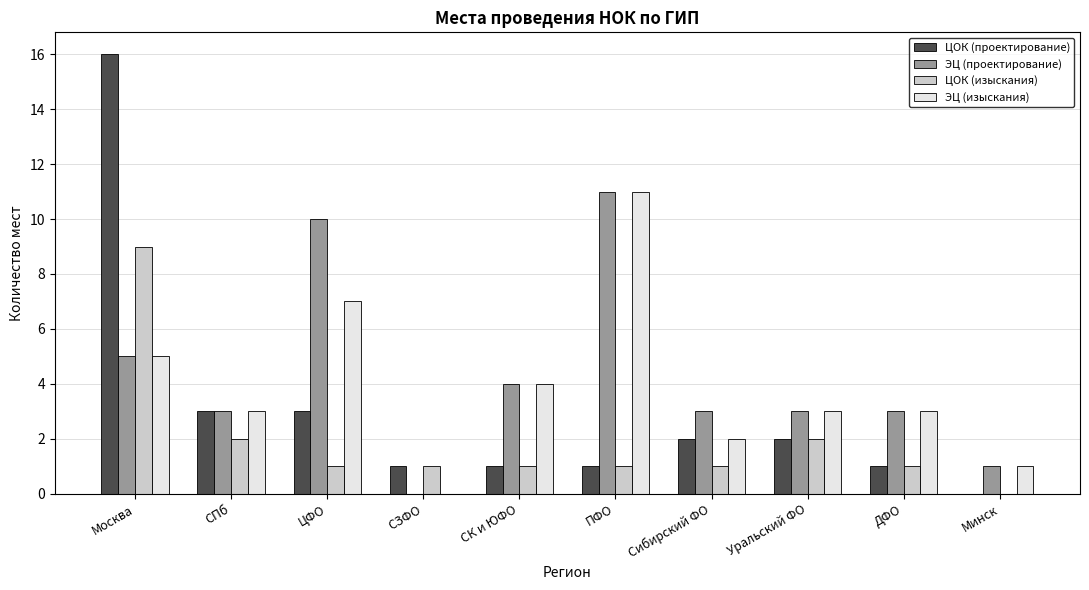

Is it true that ЭЦ (изыскания) equals 4 at СЗФО?

False